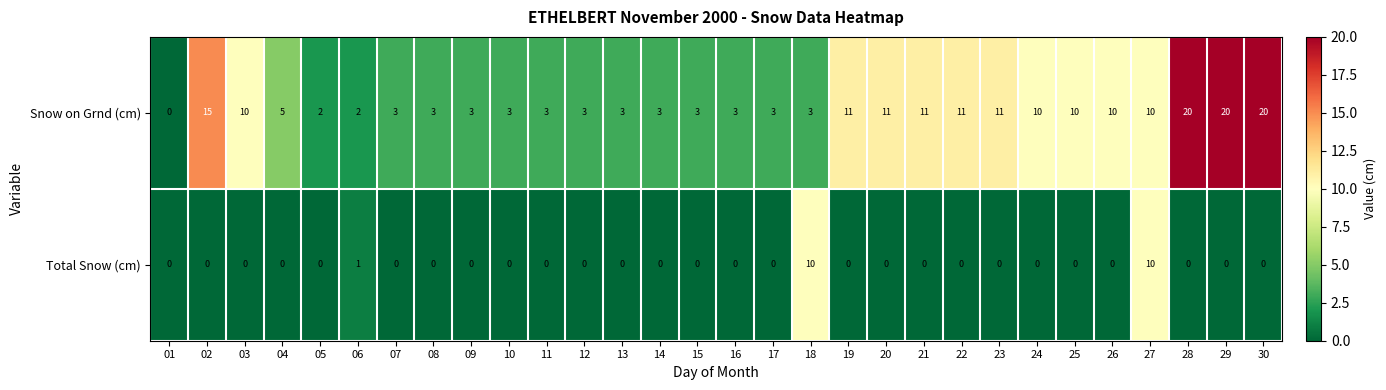

What is the highest value of the Total Snow (cm) series?

10